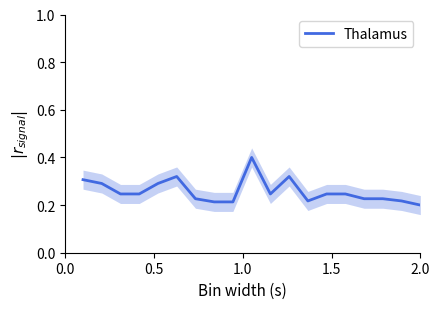

What is the average value?

0.3